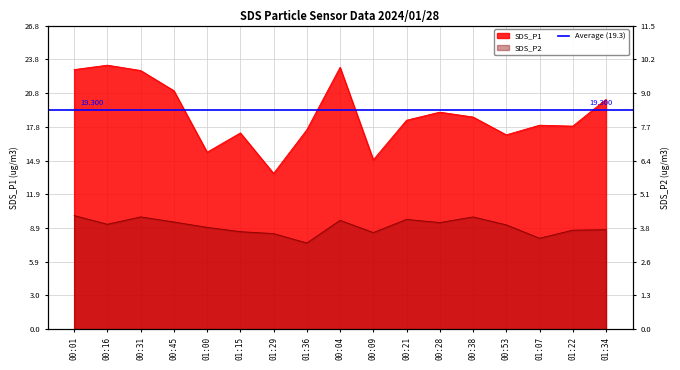

What is the lowest value of the SDS_P2 series?

7.6